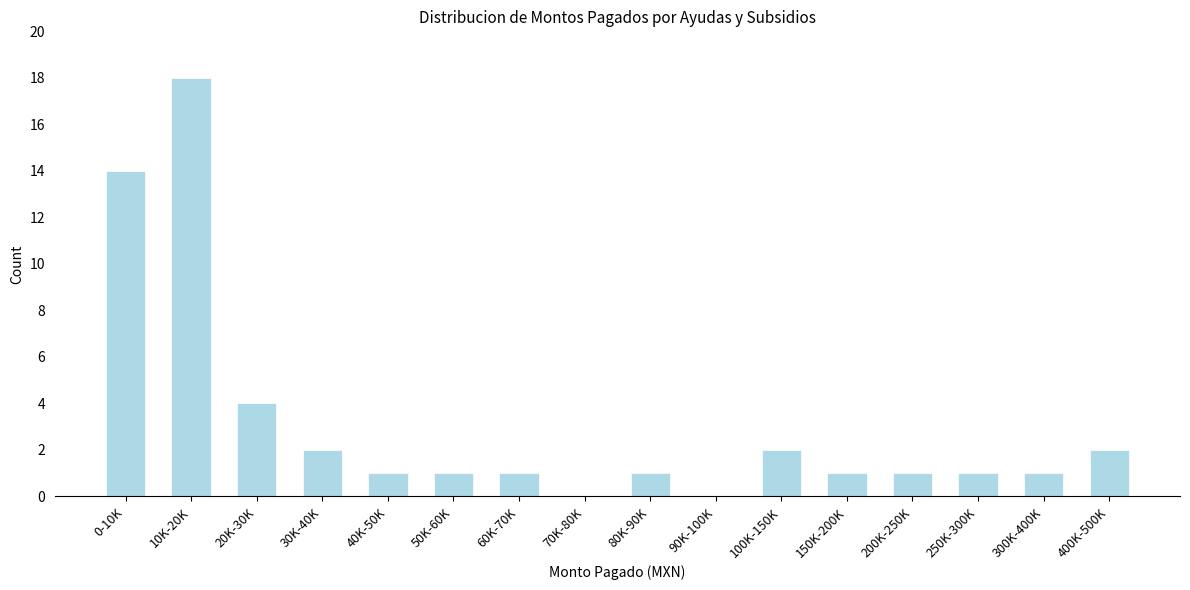

Reading right to left, what are all the values shown in this chart?

400K-500K=2	300K-400K=1	250K-300K=1	200K-250K=1	150K-200K=1	100K-150K=2	90K-100K=0	80K-90K=1	70K-80K=0	60K-70K=1	50K-60K=1	40K-50K=1	30K-40K=2	20K-30K=4	10K-20K=18	0-10K=14